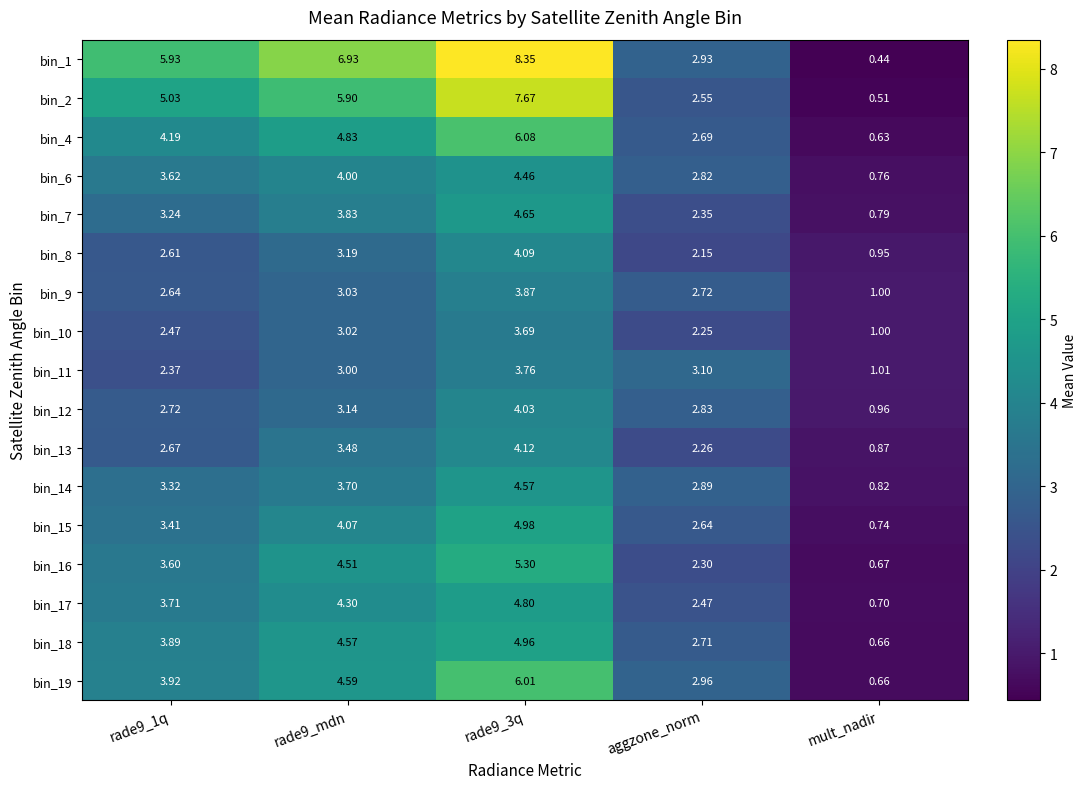

How many data points in bin_2 are less than 5?

2